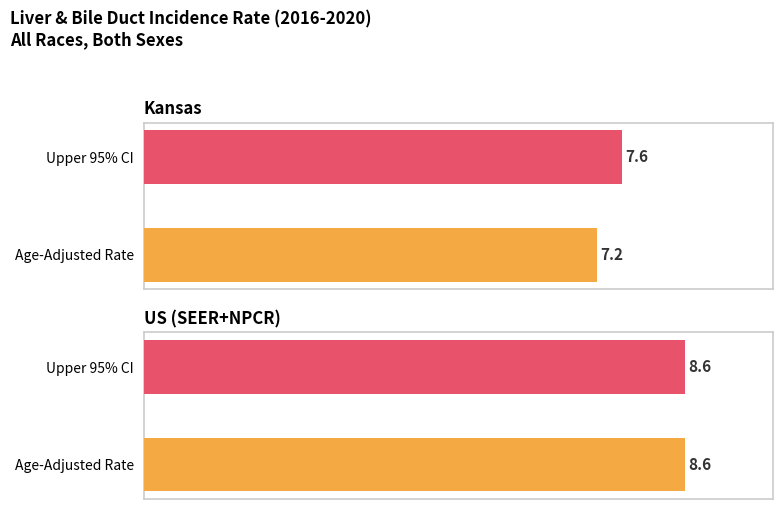

How many values in the Upper 95% CI series are below 8?

1